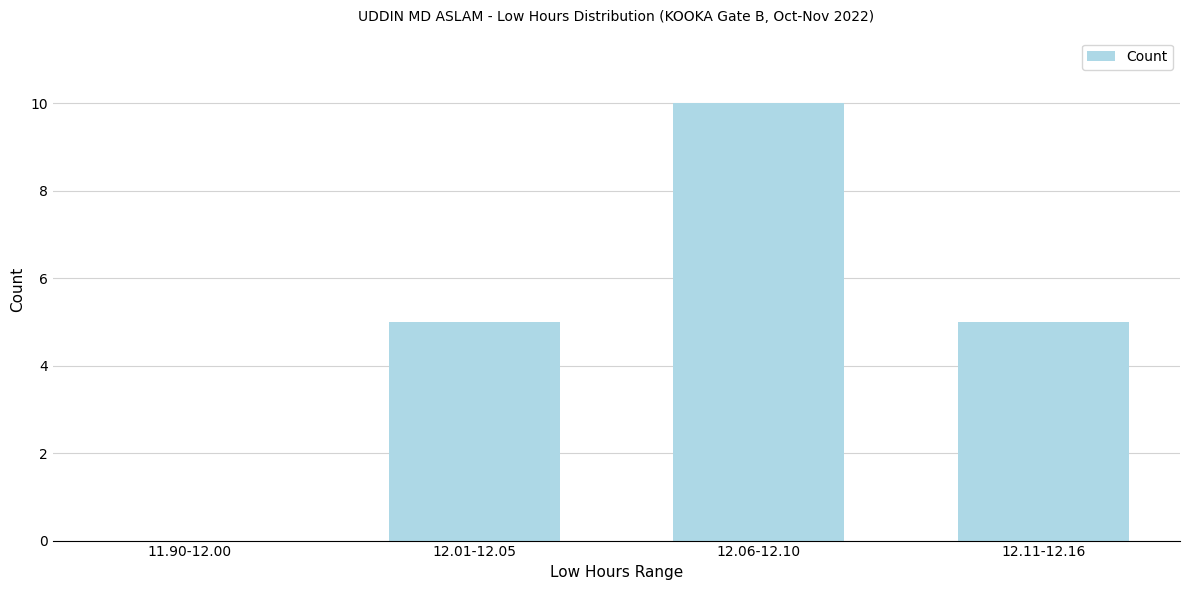

Reading left to right, transcribe all the data shown in this chart.

11.90-12.00=0	12.01-12.05=5	12.06-12.10=10	12.11-12.16=5